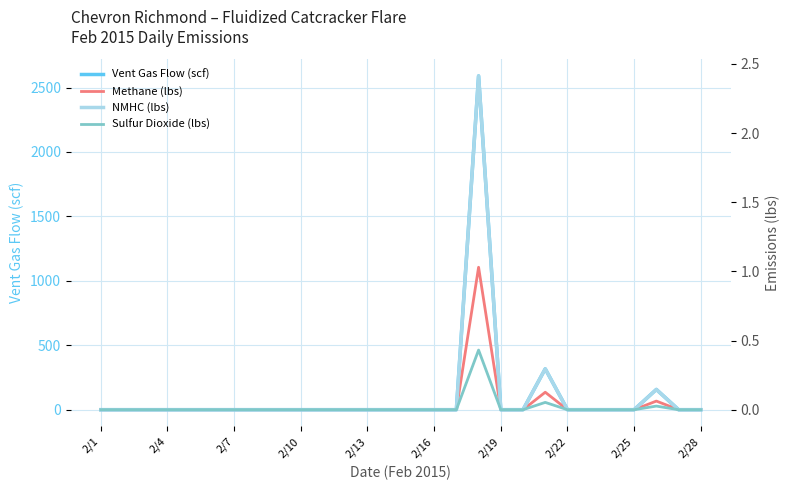

How many data points does each series have?

28